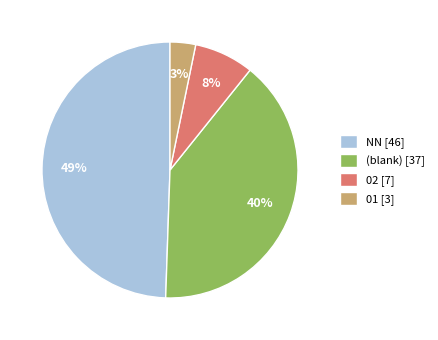

To the nearest percent, what is the difference between the largest and smallest slice percentages?

46%